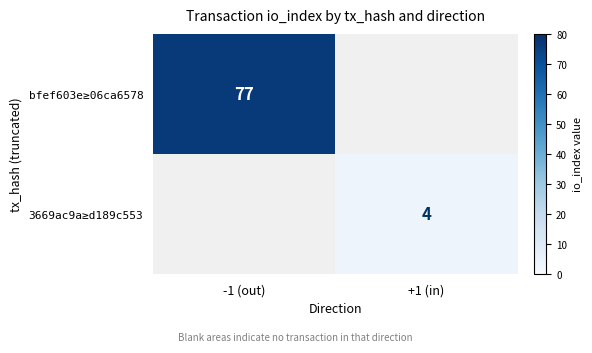

Is it true that 3669ac9a≥d189c553 equals 4 at +1 (in)?

True